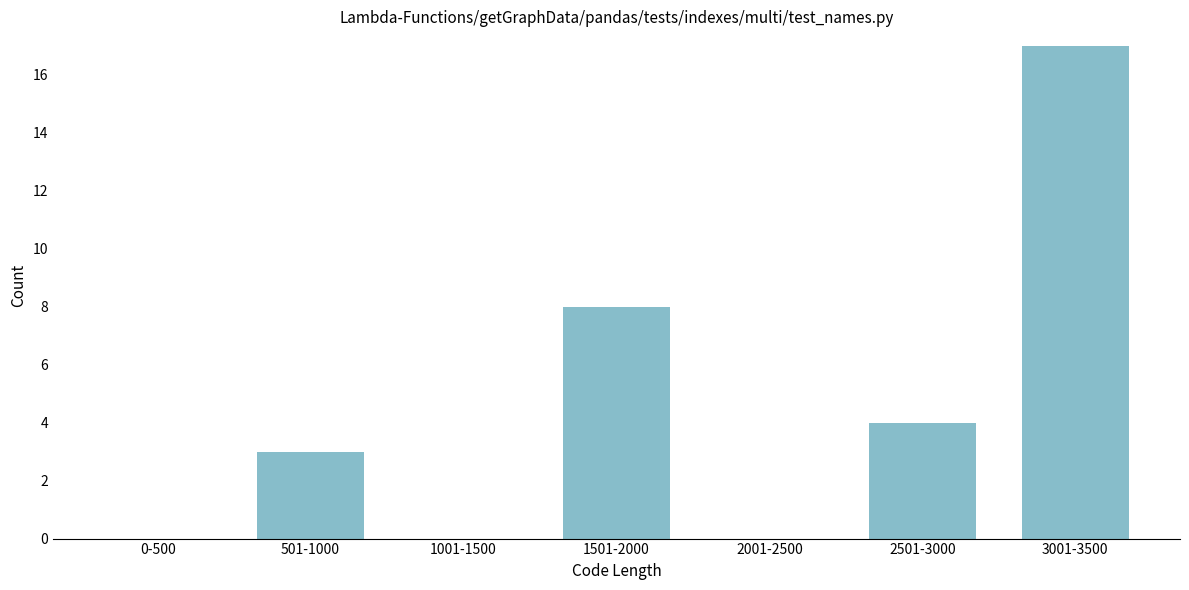

Reading right to left, extract all data points from this chart.

3001-3500=17	2501-3000=4	2001-2500=0	1501-2000=8	1001-1500=0	501-1000=3	0-500=0